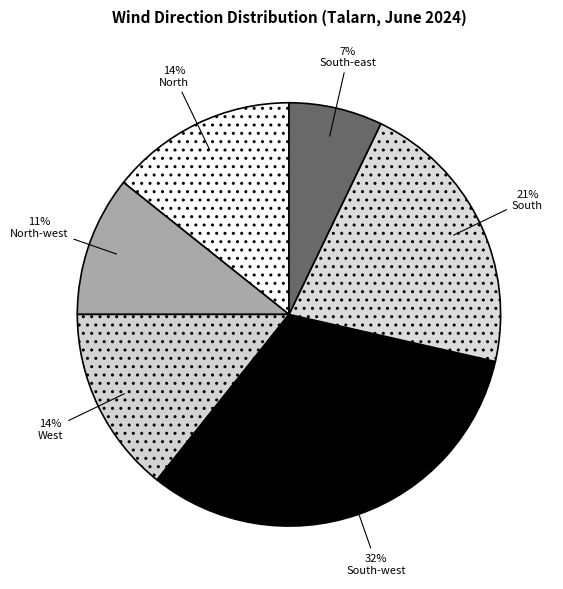

Is there a majority slice in this chart?

No